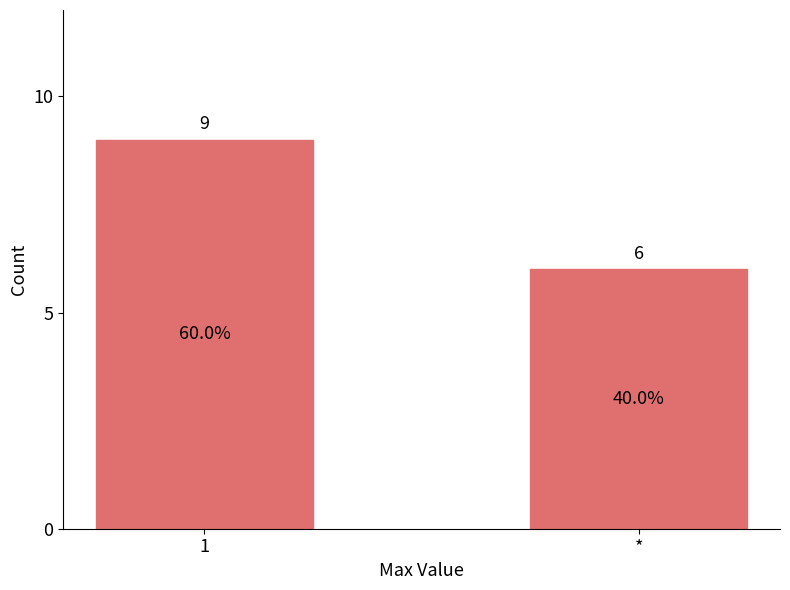

Rank the categories by value from lowest to highest.

*, 1